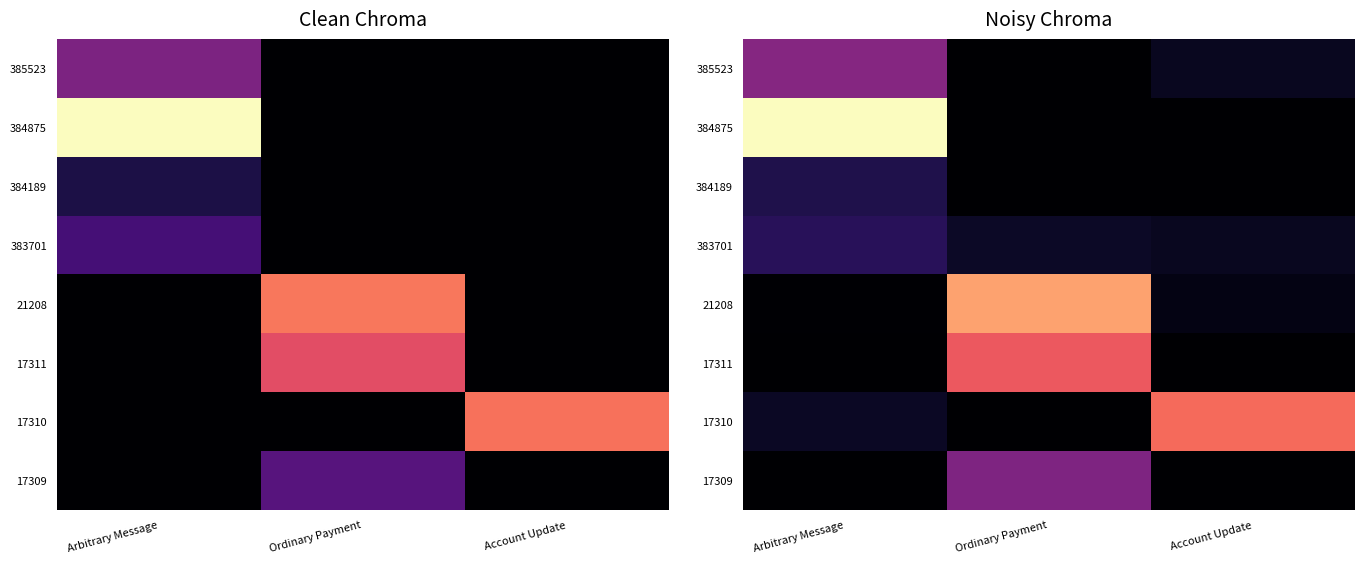

The 385523 series shows -0.2 at Ordinary Payment. True or false?

False